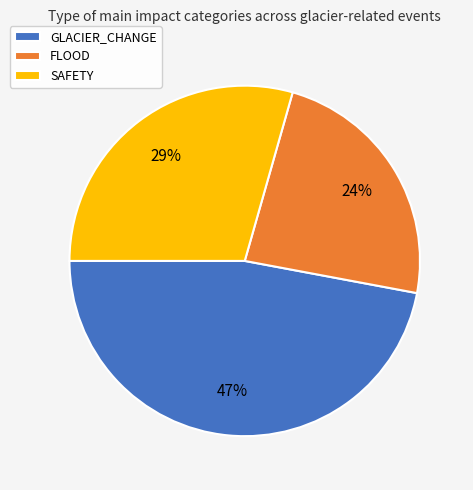

Is it true that SAFETY is 29% of the pie?

True